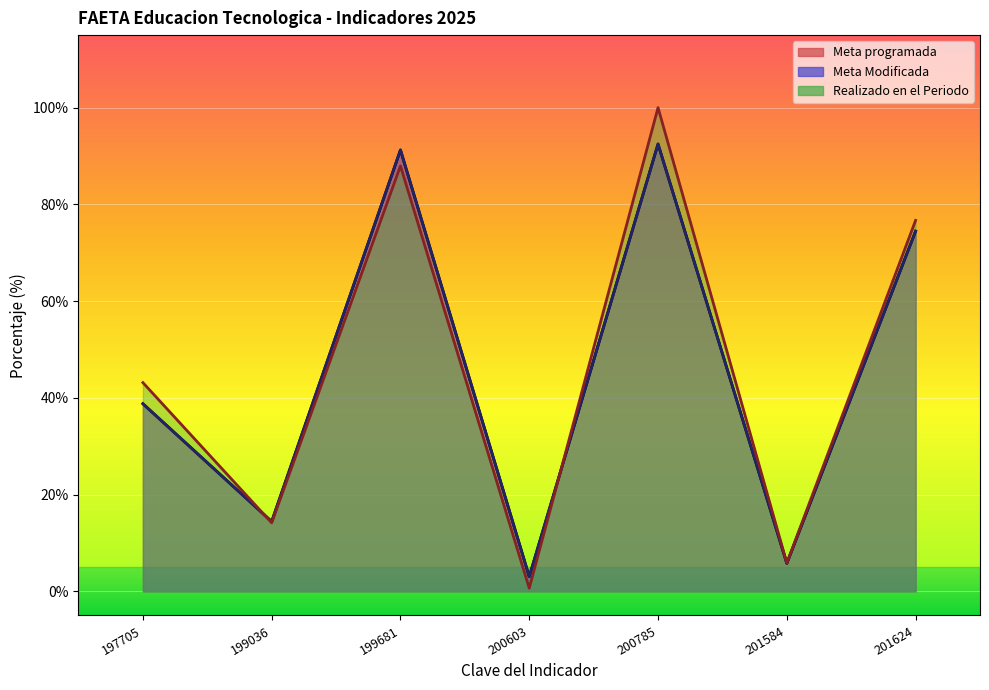

At which category is the sum across all series the highest?

200785